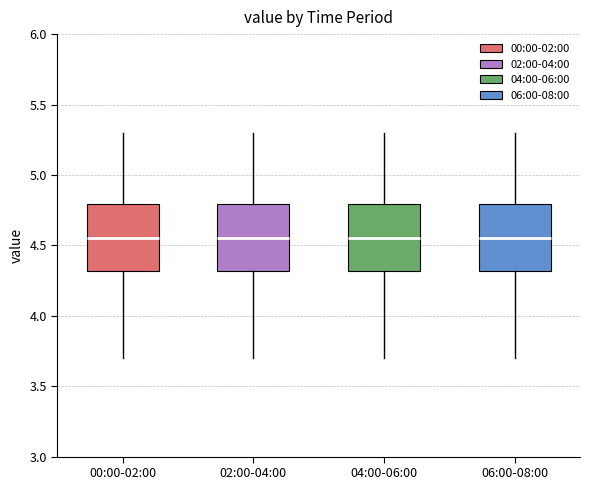

Reading left to right, read every box against the y-axis: the position of its median line, the range the box covers, and the ends of its whiskers. The values are not printed on the chart, so give them approximately, as read against the axis.

00:00-02:00: median 4.55, box 4.30 to 4.80, whiskers 3.70 to 5.30
02:00-04:00: median 4.55, box 4.30 to 4.80, whiskers 3.70 to 5.30
04:00-06:00: median 4.55, box 4.30 to 4.80, whiskers 3.70 to 5.30
06:00-08:00: median 4.55, box 4.30 to 4.80, whiskers 3.70 to 5.30